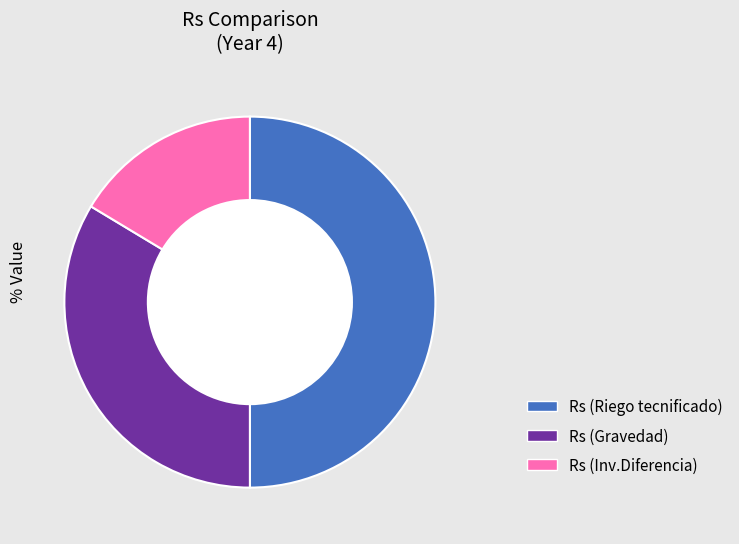

To the nearest percent, what is the difference between the Rs (Riego tecnificado) and Rs (Inv.Diferencia) slice percentages?

34%